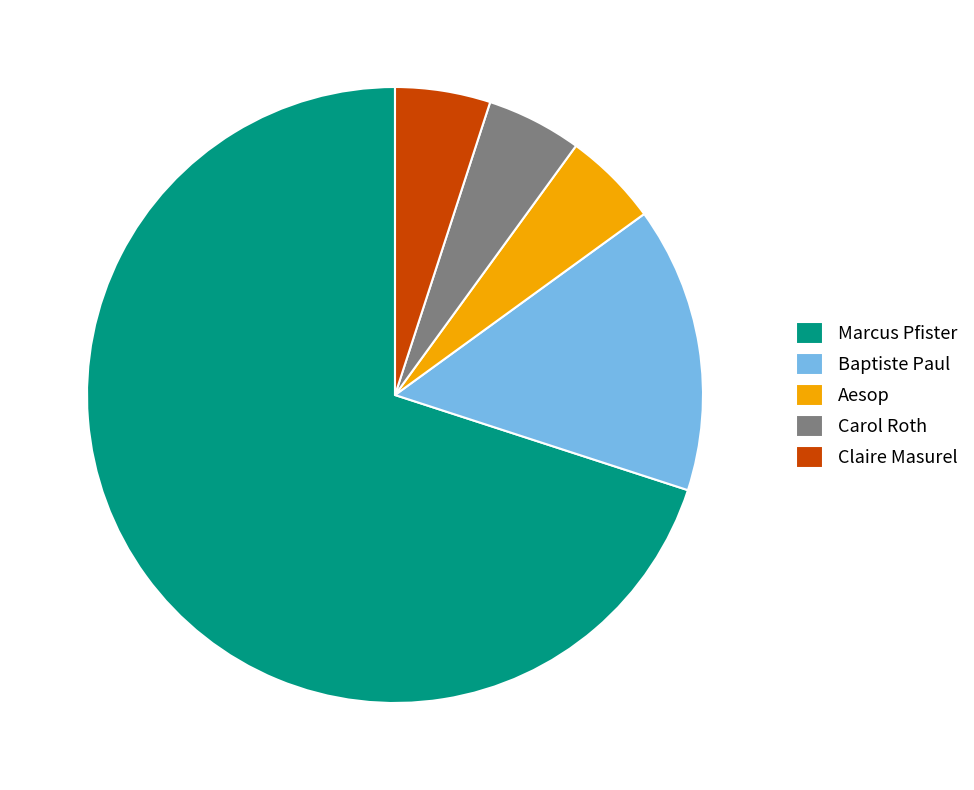

Approximately how many times larger is the value at Baptiste Paul compared to Carol Roth?

3.0